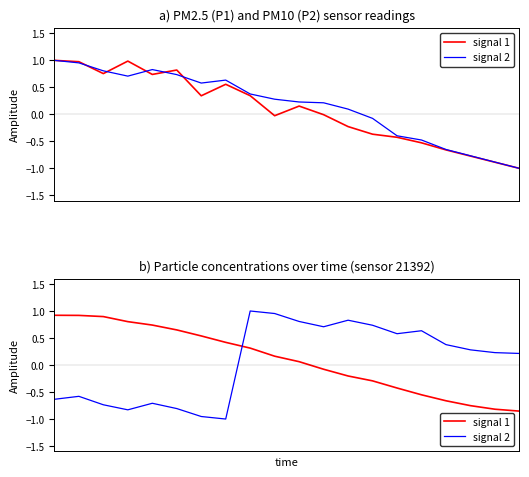

Which series changed the most between 0 and 15?

signal 1